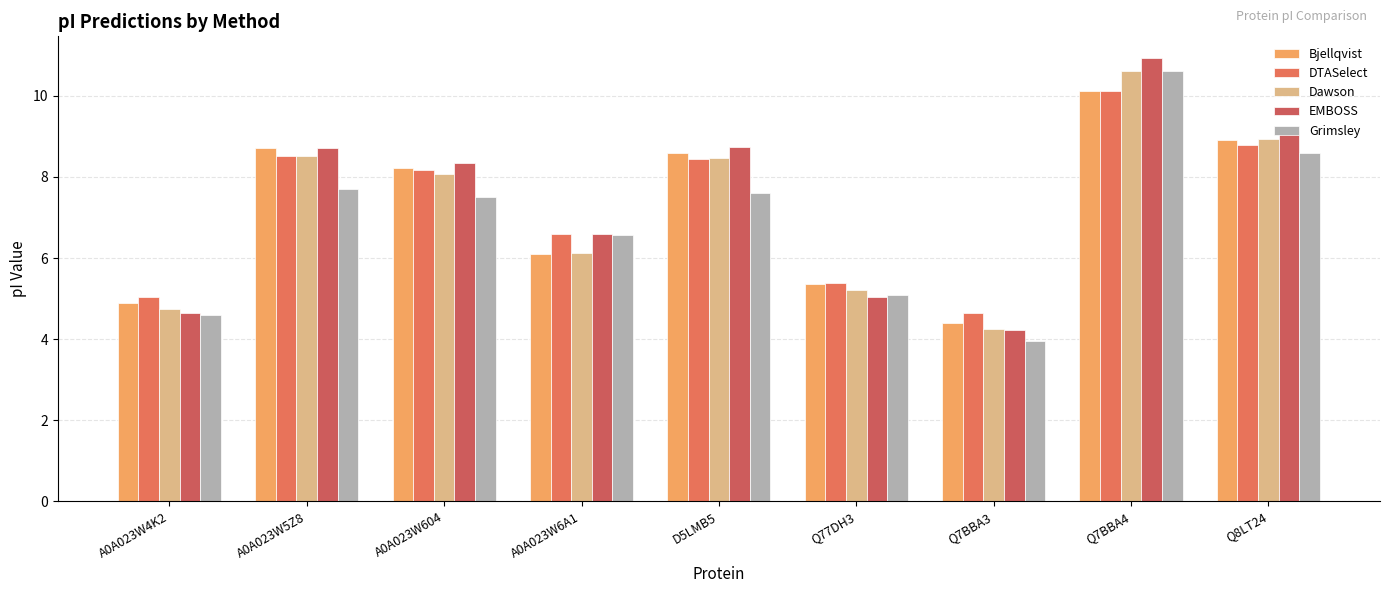

Where is EMBOSS nearest to the value 7?

A0A023W6A1